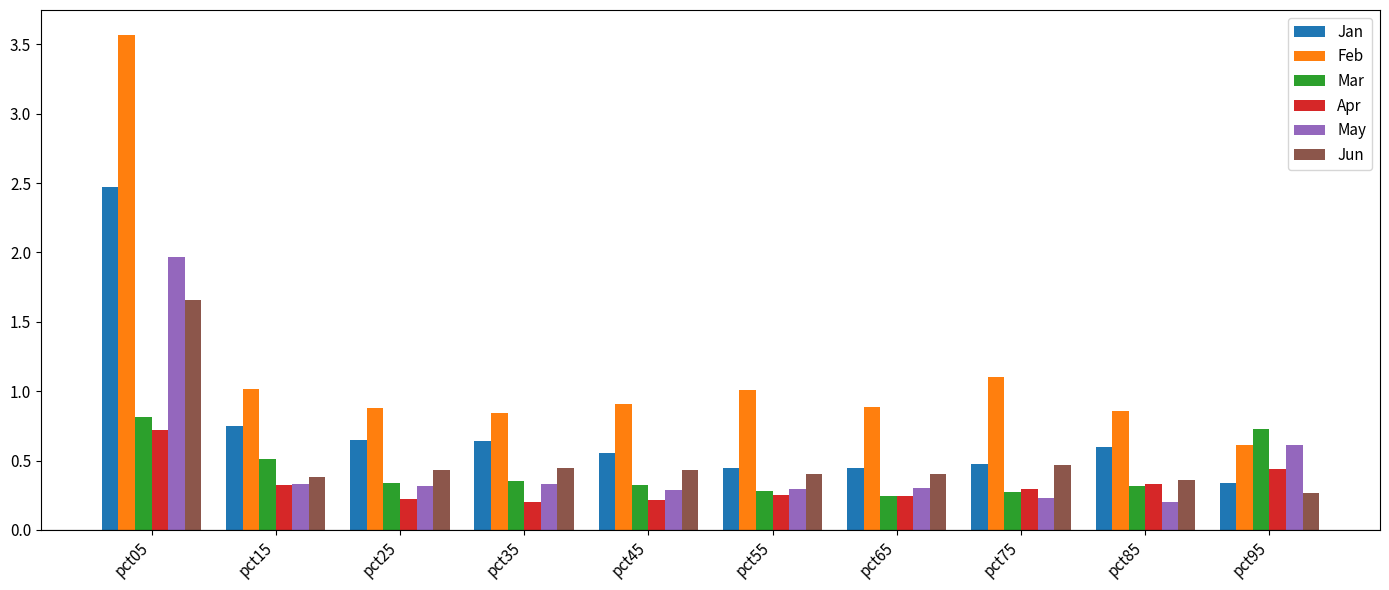

How many bars are there in total?

60